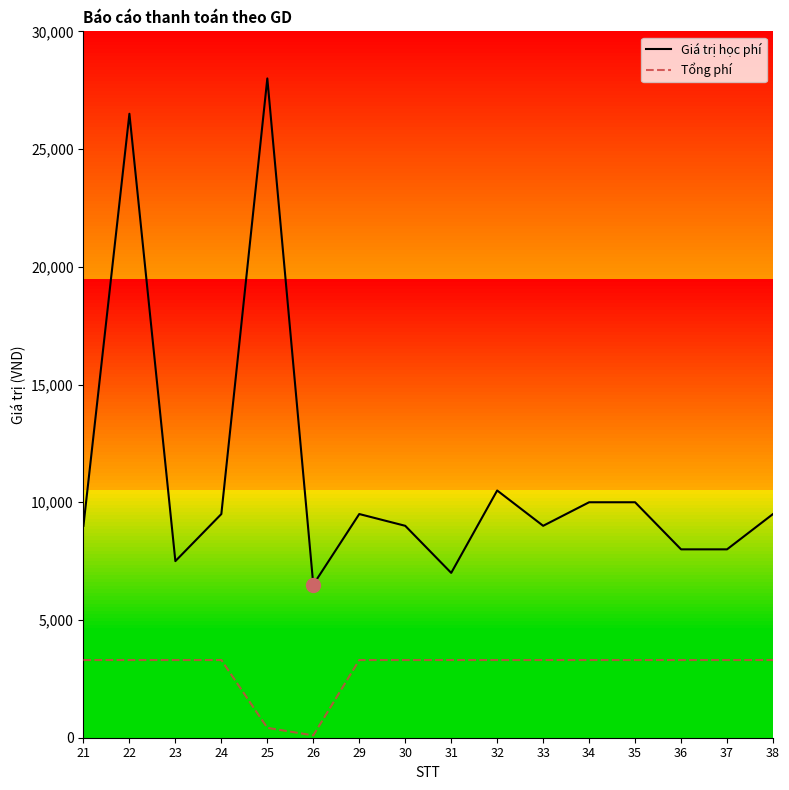

List the series in order of their peak value, lowest first.

Tổng phí, Giá trị học phí